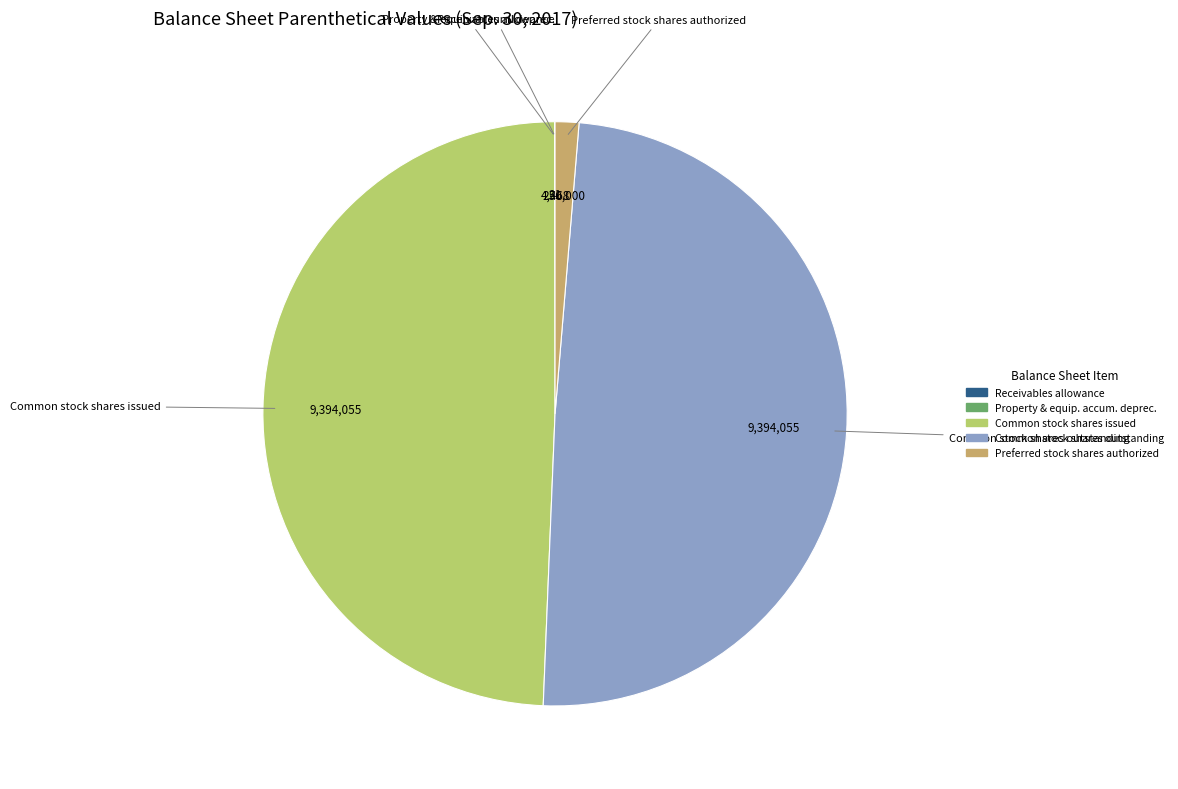

Is there any slice that represents more than half of the pie?

No